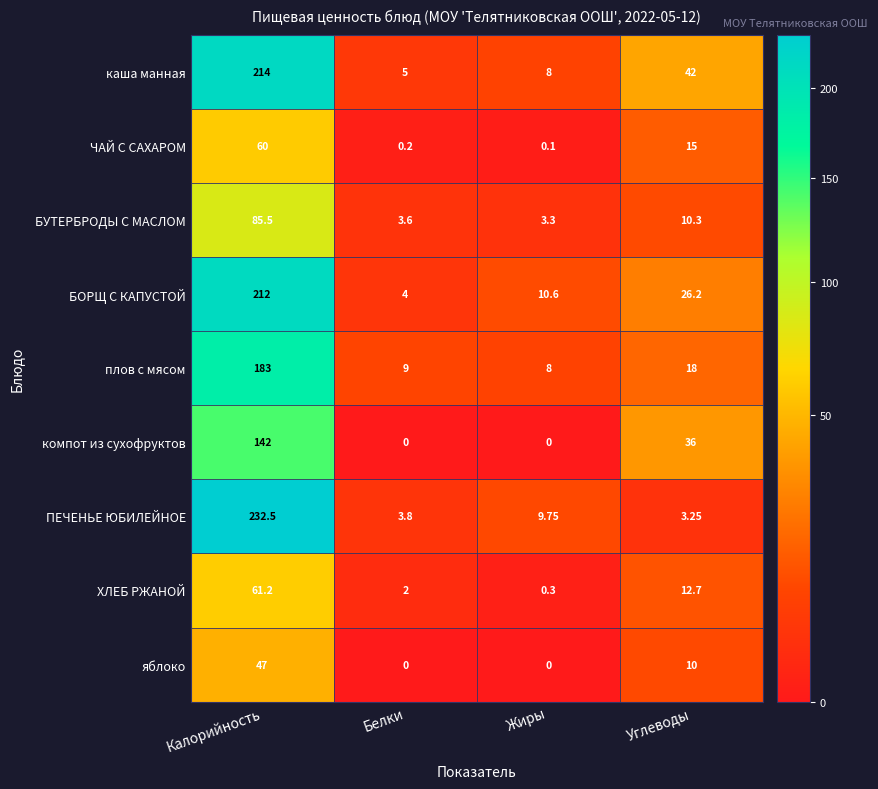

At which category does the chart reach its peak across all series?

Калорийность